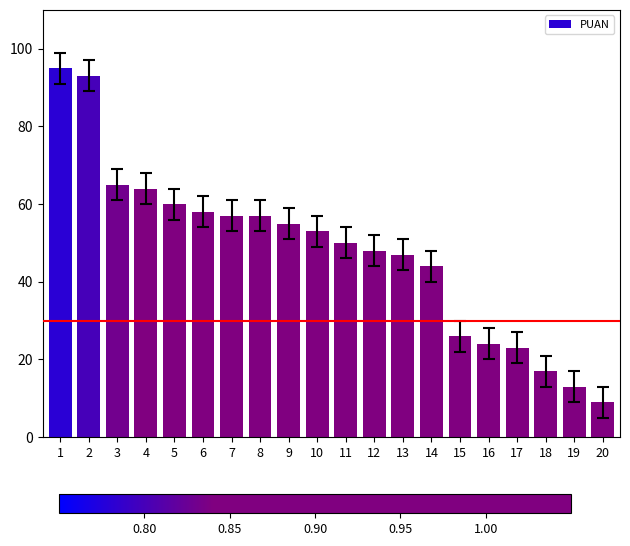

How many values are below 53?

10